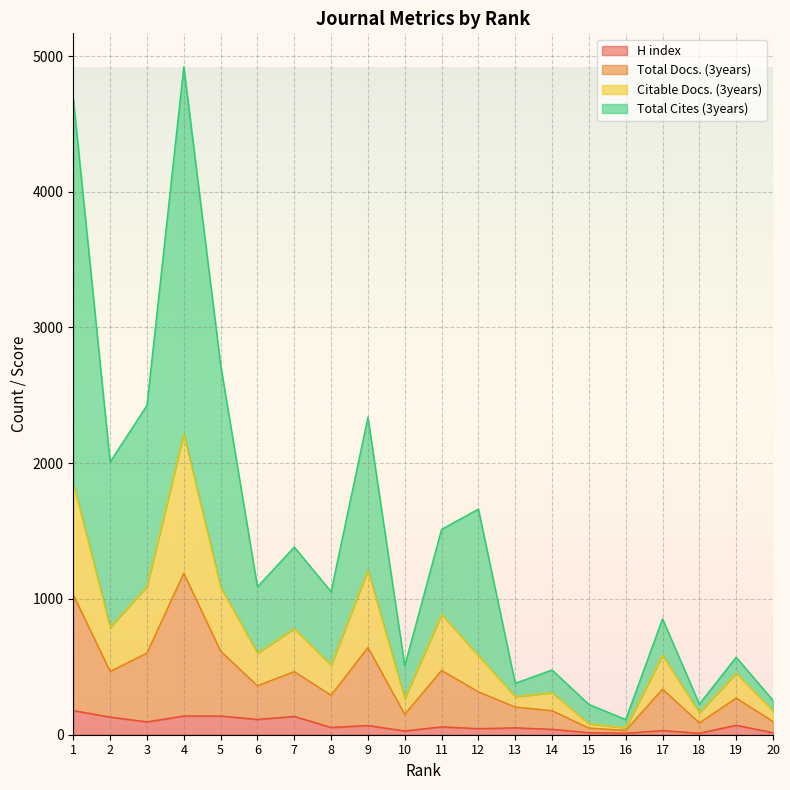

Rank the series by their average value, from highest to lowest.

Total Cites (3years), Total Docs. (3years), Citable Docs. (3years), H index